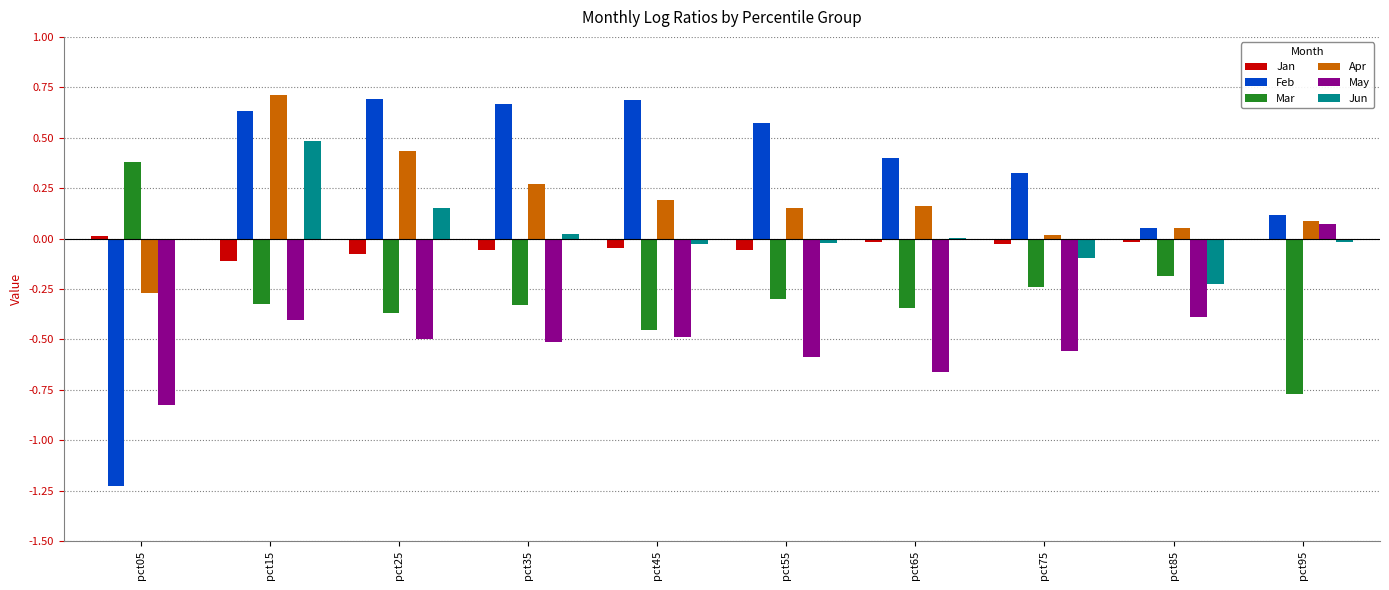

The Feb series shows 0.1 at pct95. True or false?

True